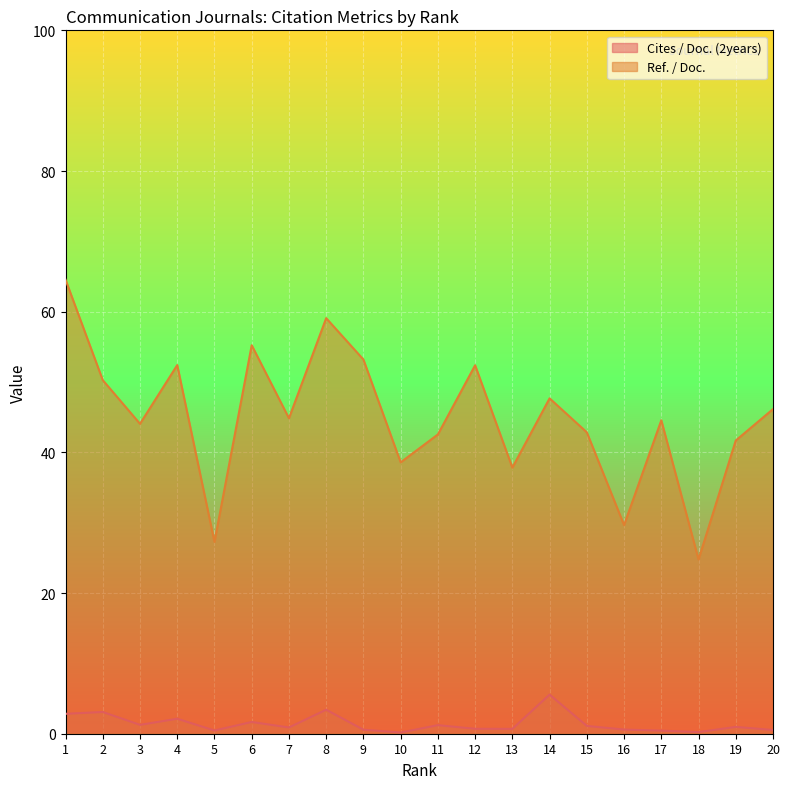

True or false: Cites / Doc. (2years) and Ref. / Doc. intersect in this chart.

False